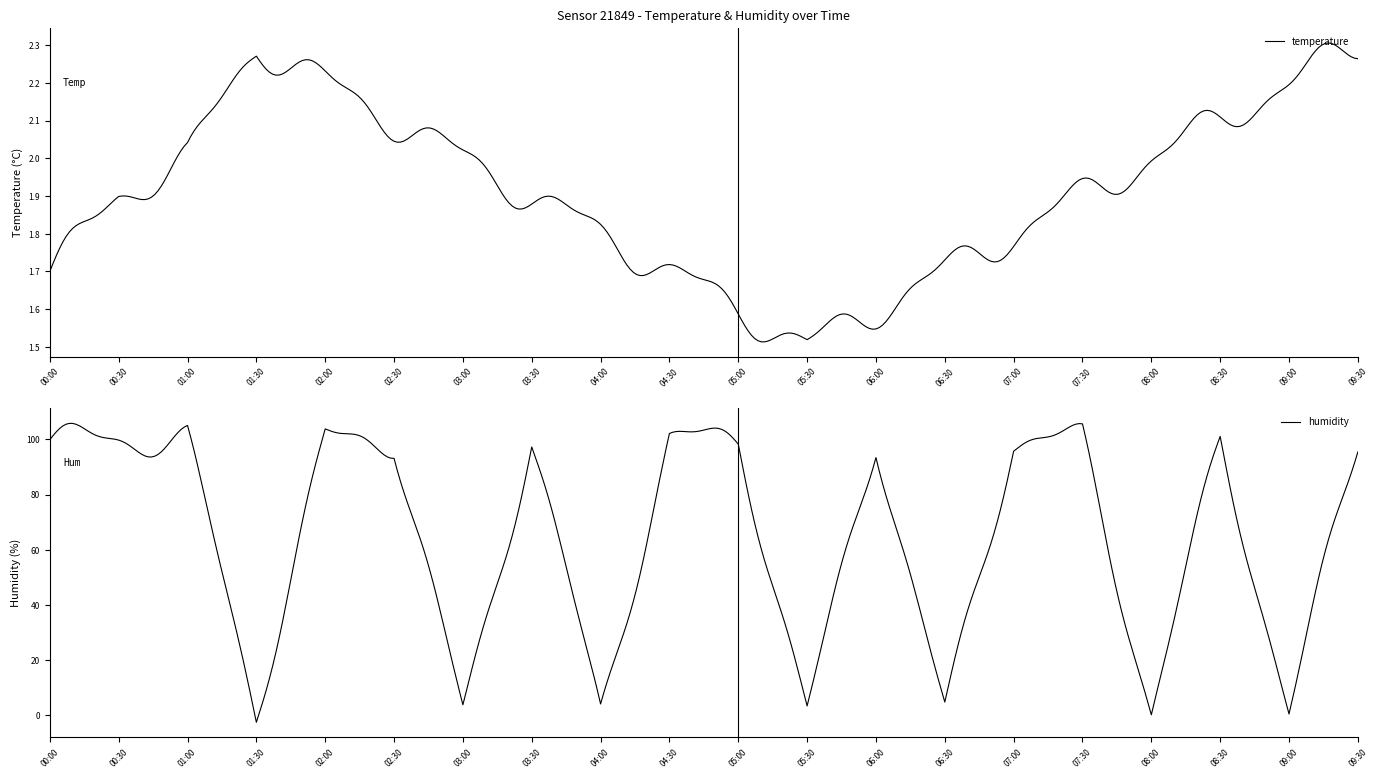

At 01:30, list the series in order from smallest to largest.

humidity, temperature